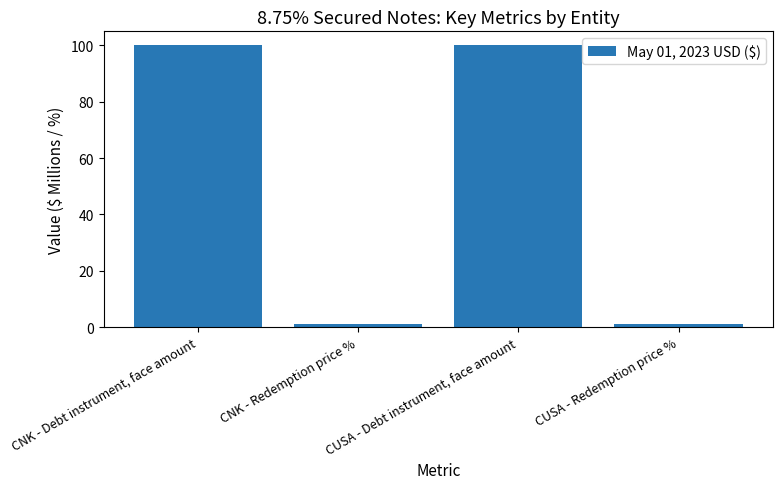

Reading right to left, transcribe all the data shown in this chart.

1.0	100.0	1.0	100.0